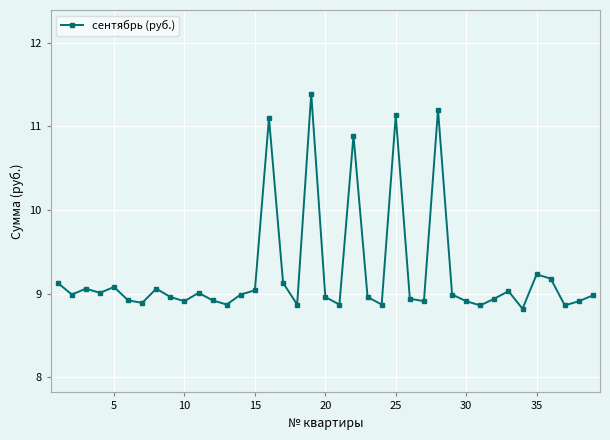

What is the value of the 15th point from the left?

9.0